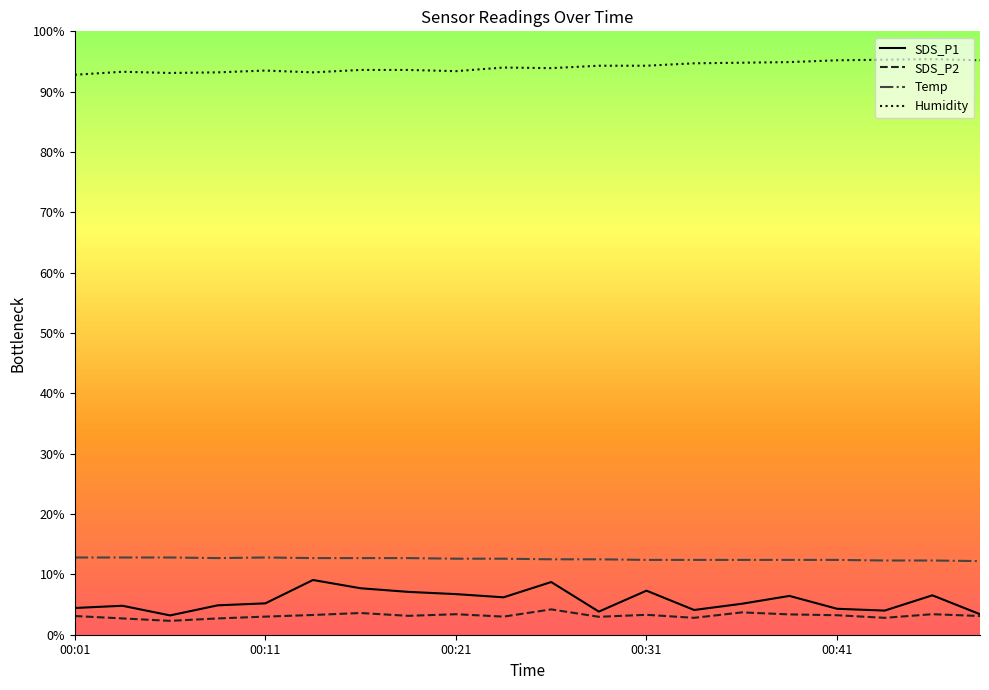

What is the highest value of the Humidity series?

95.4